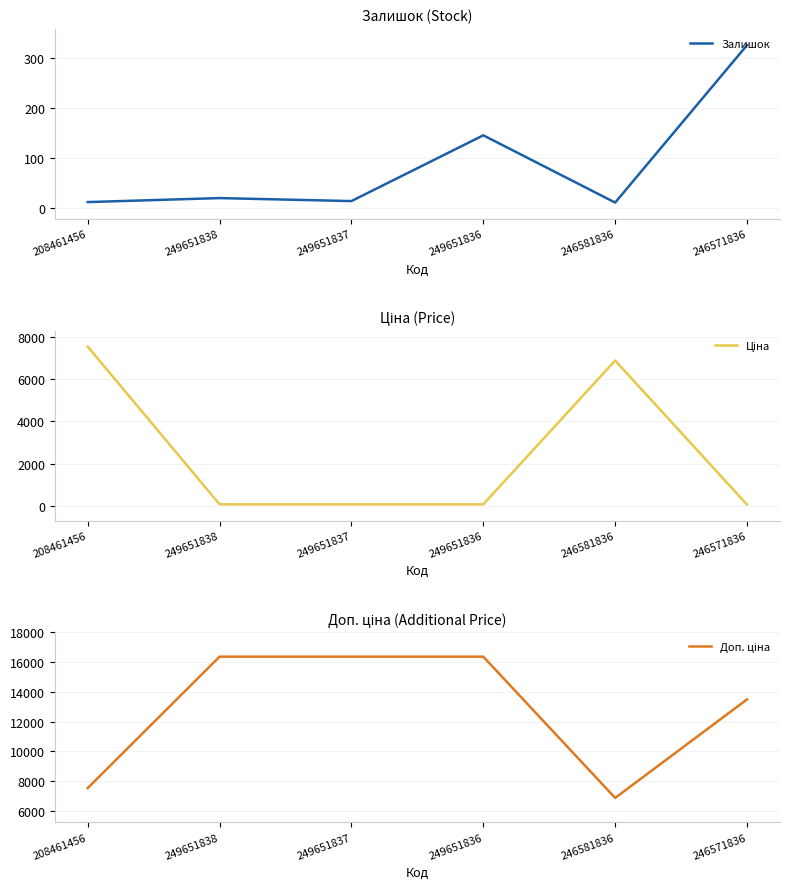

What is the difference between the highest and lowest values at 249651838?

16347.5